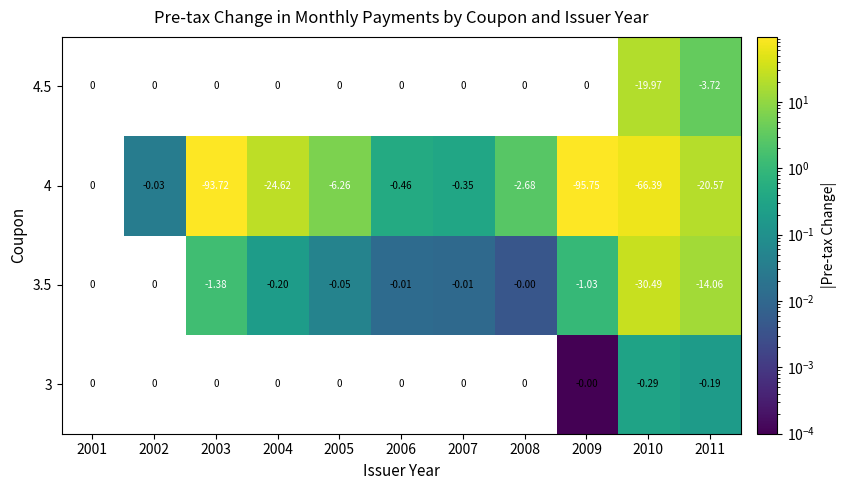

Which category has the lowest value across all series?

2009